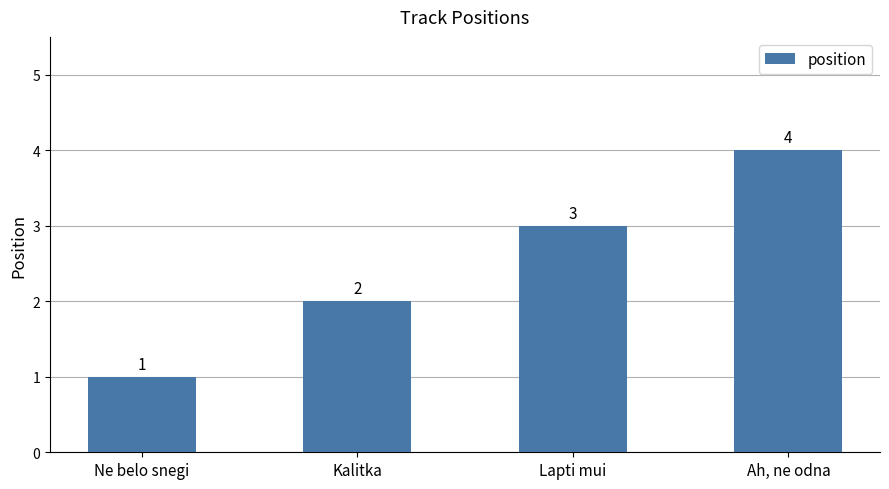

Count the number of data series in this chart.

1